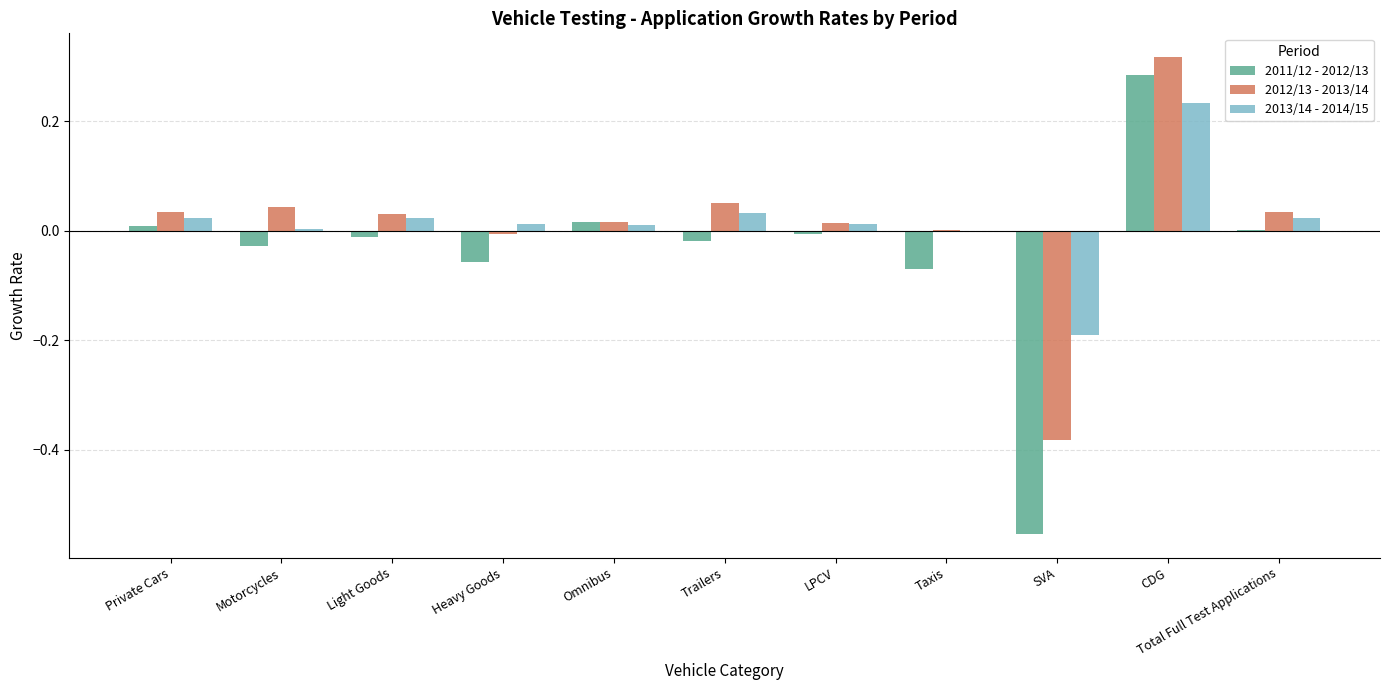

What is the total value across all series at SVA?

-1.1